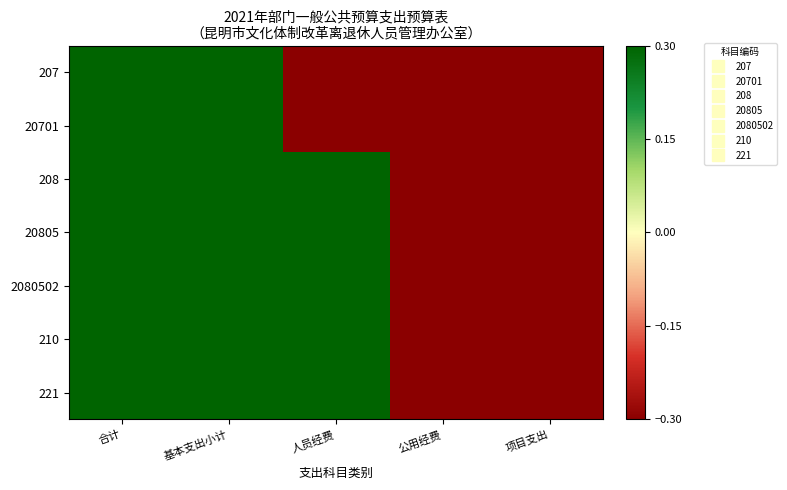

Reading right to left, transcribe all the data shown in this chart.

207: 项目支出=-0.8	公用经费=-1.1	人员经费=-0.3	基本支出小计=0.5	合计=1.7
20701: 项目支出=-0.8	公用经费=-1.1	人员经费=-0.3	基本支出小计=0.5	合计=1.7
208: 项目支出=-1.2	公用经费=-1.2	人员经费=0.8	基本支出小计=0.8	合计=0.8
20805: 项目支出=-1.2	公用经费=-1.2	人员经费=0.8	基本支出小计=0.8	合计=0.8
2080502: 项目支出=-1.2	公用经费=-1.2	人员经费=0.8	基本支出小计=0.8	合计=0.8
210: 项目支出=-1.2	公用经费=-1.2	人员经费=0.8	基本支出小计=0.8	合计=0.8
221: 项目支出=-1.2	公用经费=-1.2	人员经费=0.8	基本支出小计=0.8	合计=0.8